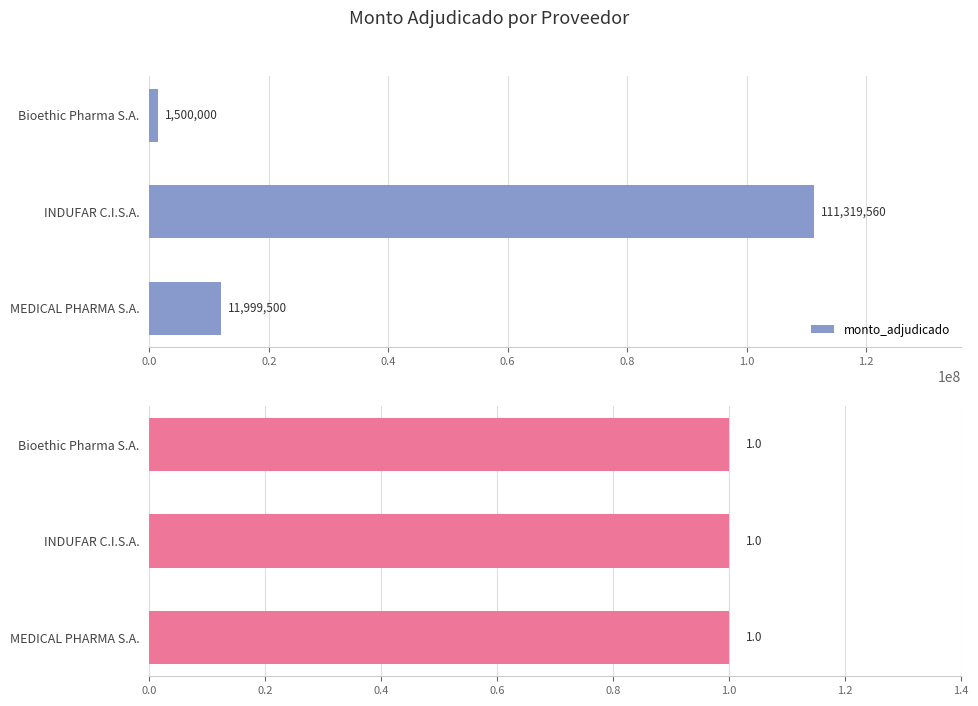

Read the monto_adjudicado value at INDUFAR C.I.S.A., to the nearest 100.

111319600